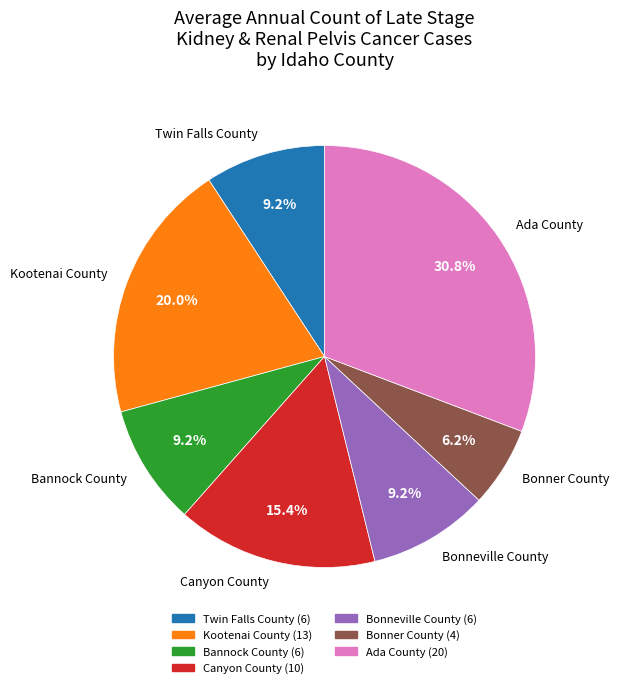

The Bonneville County slice represents 9% of the pie. True or false?

True